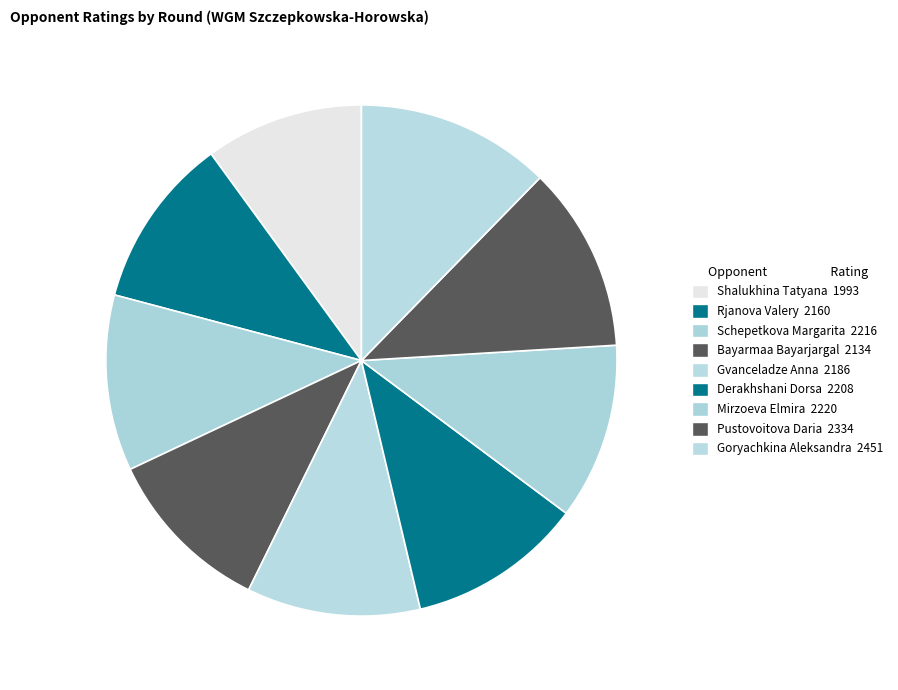

What is the ratio of the value at Goryachkina Aleksandra to the value at Pustovoitova Daria?

1.1